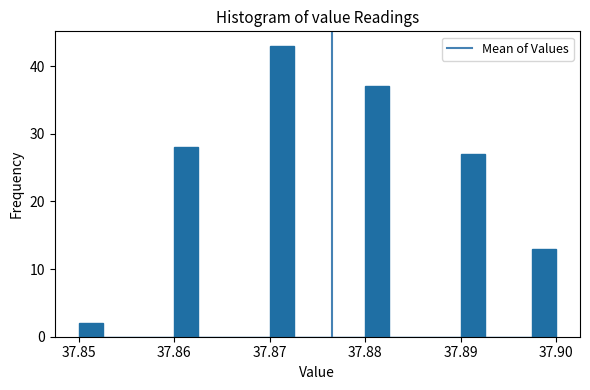

Around what value on the x-axis is the tallest bar? Give the approximate position of its centre, as read against the axis.

37.871